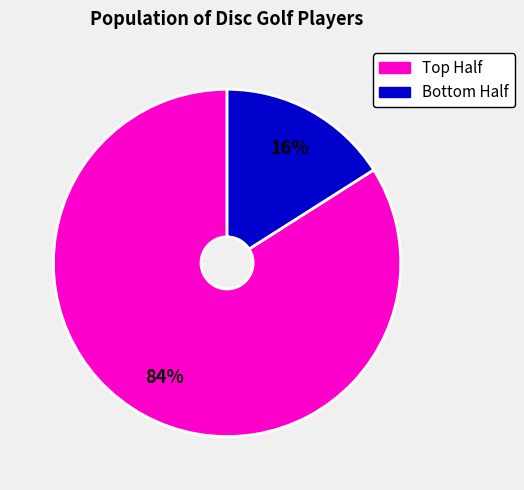

Rank the categories by value from highest to lowest.

Top Half, Bottom Half